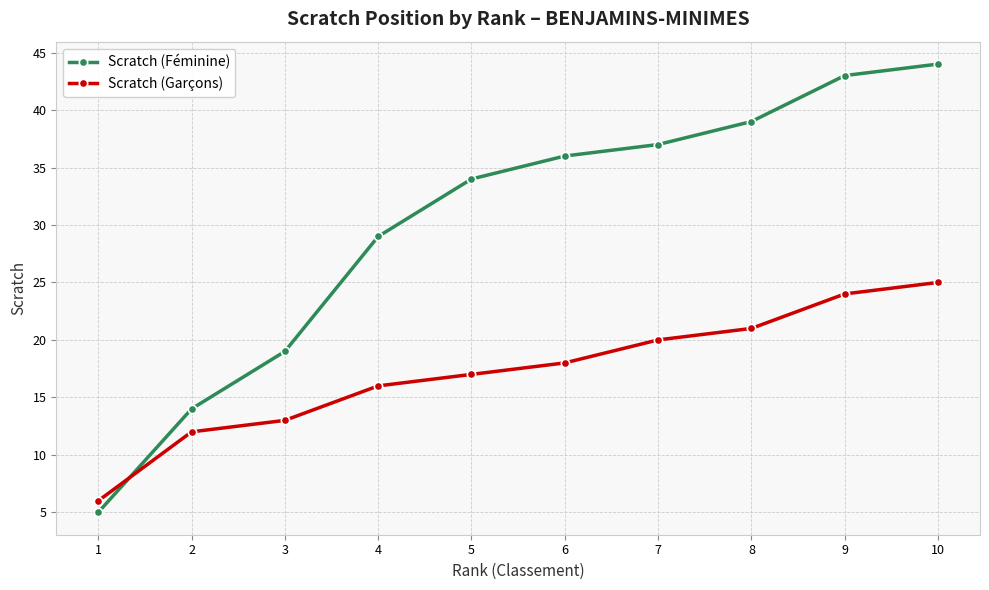

What is the value of the Scratch (Féminine) point at the 6th from the left?

36